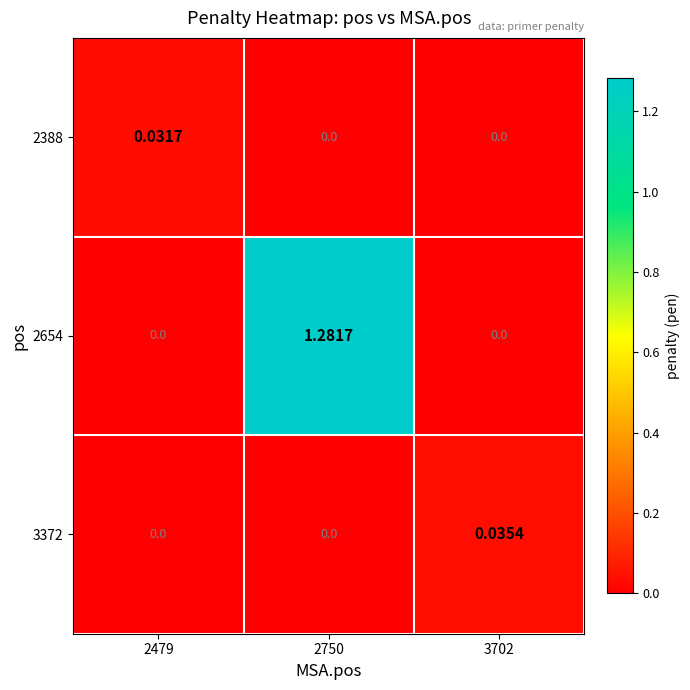

Is the value of 2654 at 2479 greater than the value of 3372 at 3702?

No